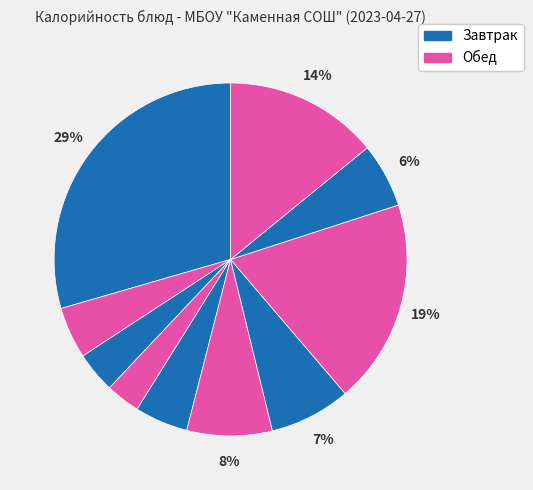

Count the number of slices in the pie.

10